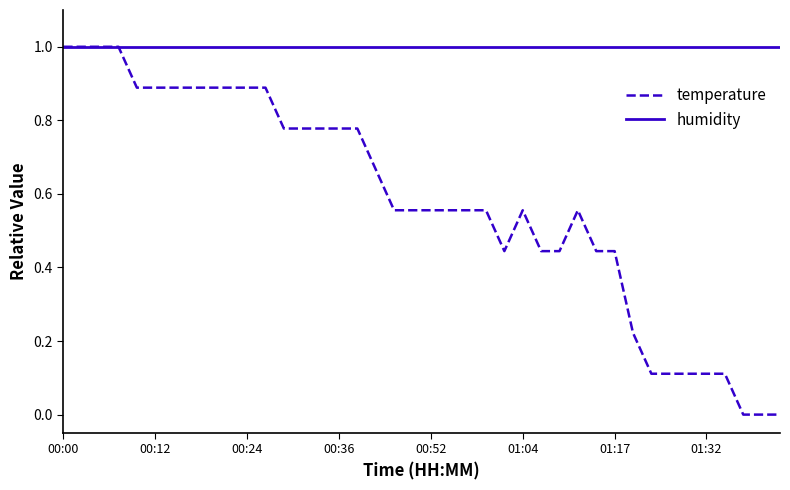

List the series in order of their overall mean, lowest first.

temperature, humidity